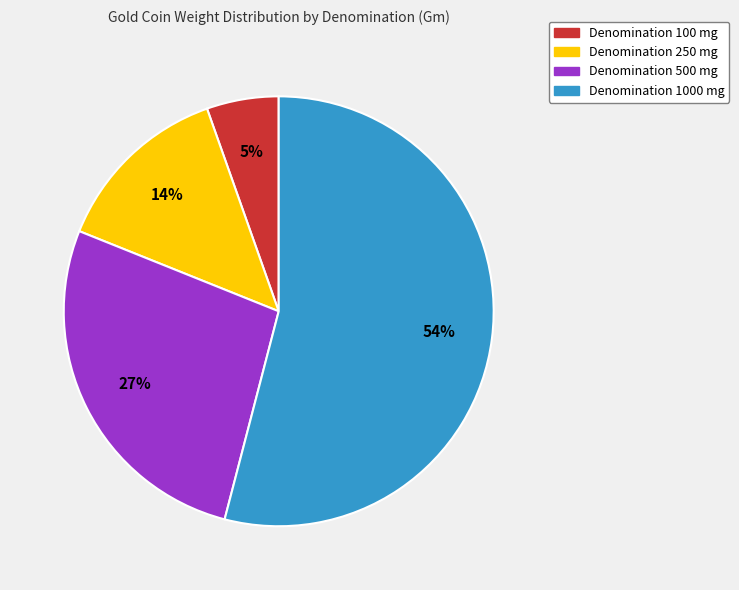

To the nearest percent, what is the average slice percentage?

25%